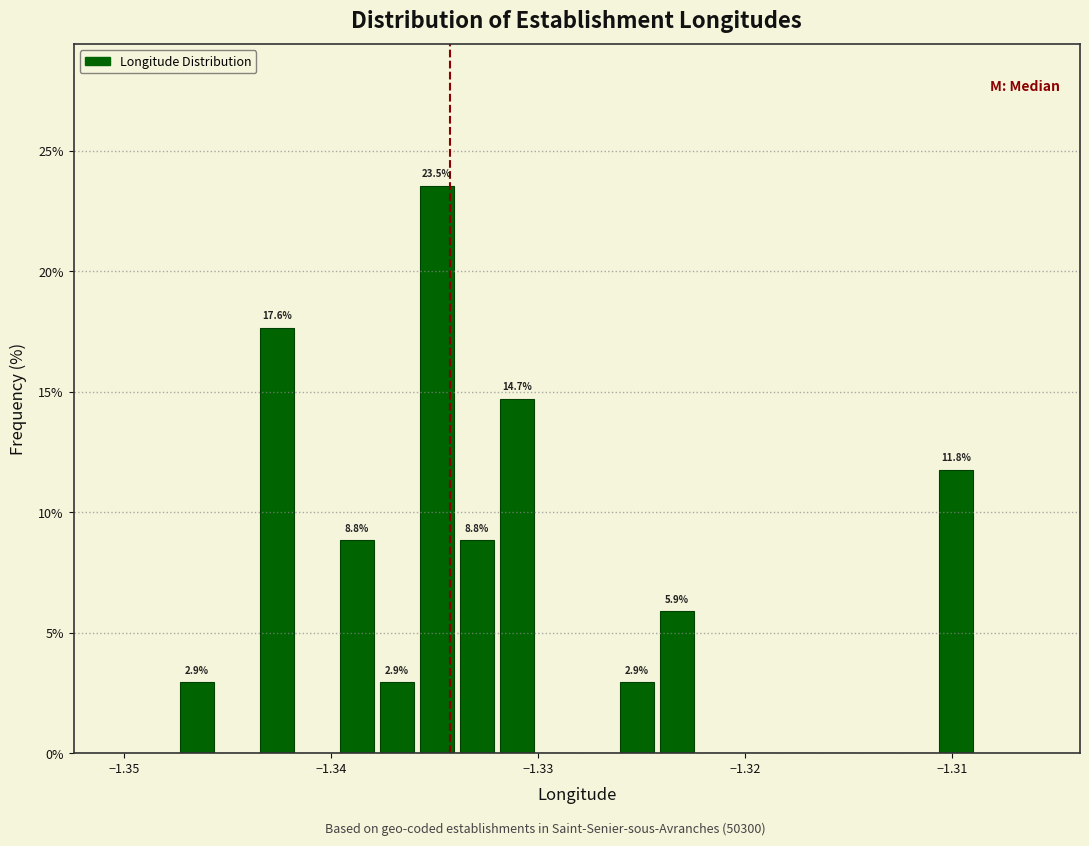

Around what value on the x-axis is the tallest bar? Give the approximate position of its centre, as read against the axis.

-1.335